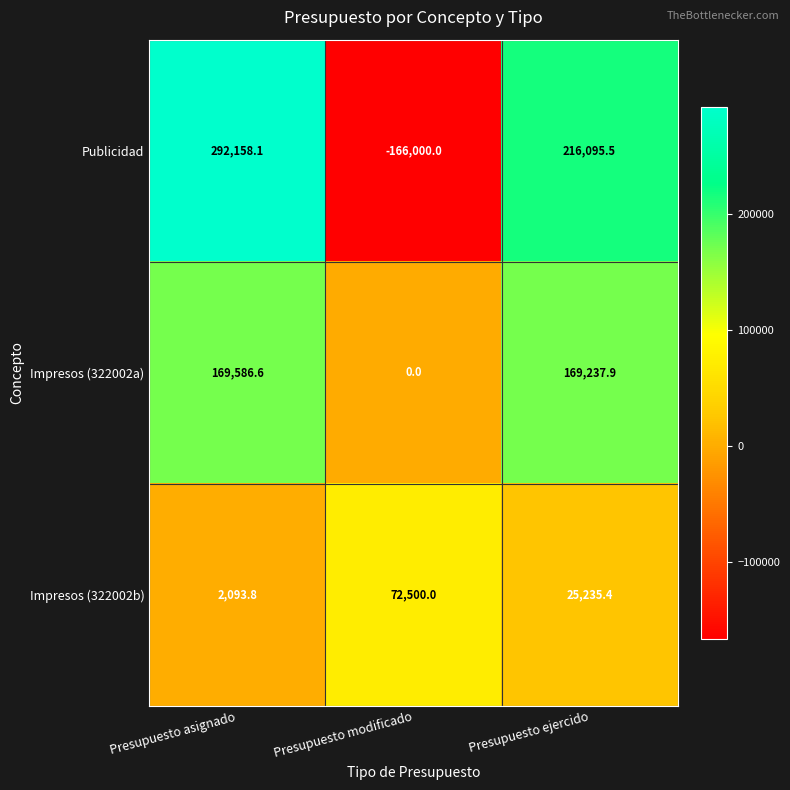

Reading right to left, transcribe all the data shown in this chart.

Publicidad: Presupuesto ejercido=216095.5	Presupuesto modificado=-166000.0	Presupuesto asignado=292158.1
Impresos (322002a): Presupuesto ejercido=169237.9	Presupuesto modificado=0.0	Presupuesto asignado=169586.6
Impresos (322002b): Presupuesto ejercido=25235.4	Presupuesto modificado=72500.0	Presupuesto asignado=2093.8